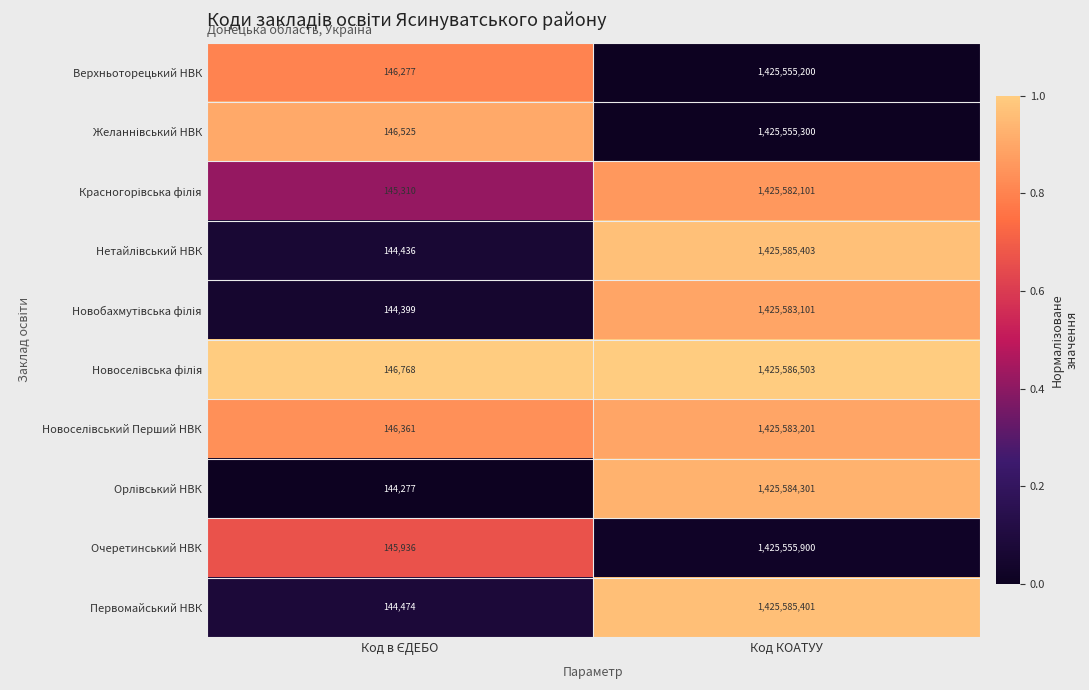

At which category is the sum across all series the highest?

Код КОАТУУ